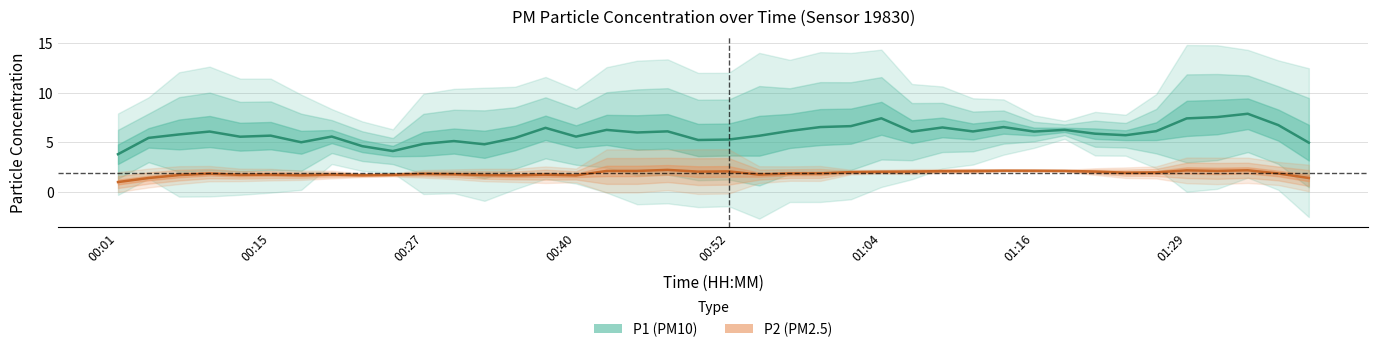

True or false: P1 (PM10) has more than 0 interior local peaks.

True